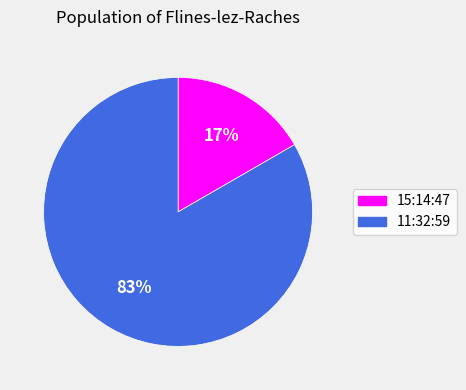

Is it true that 11:32:59 is 83% of the pie?

True